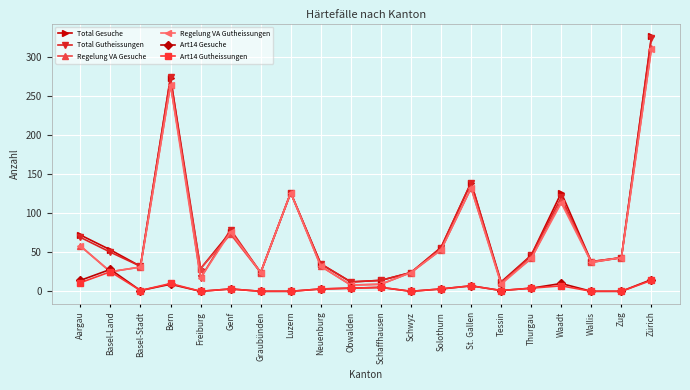

How many values in the Regelung VA Gesuche series are below 42?

10